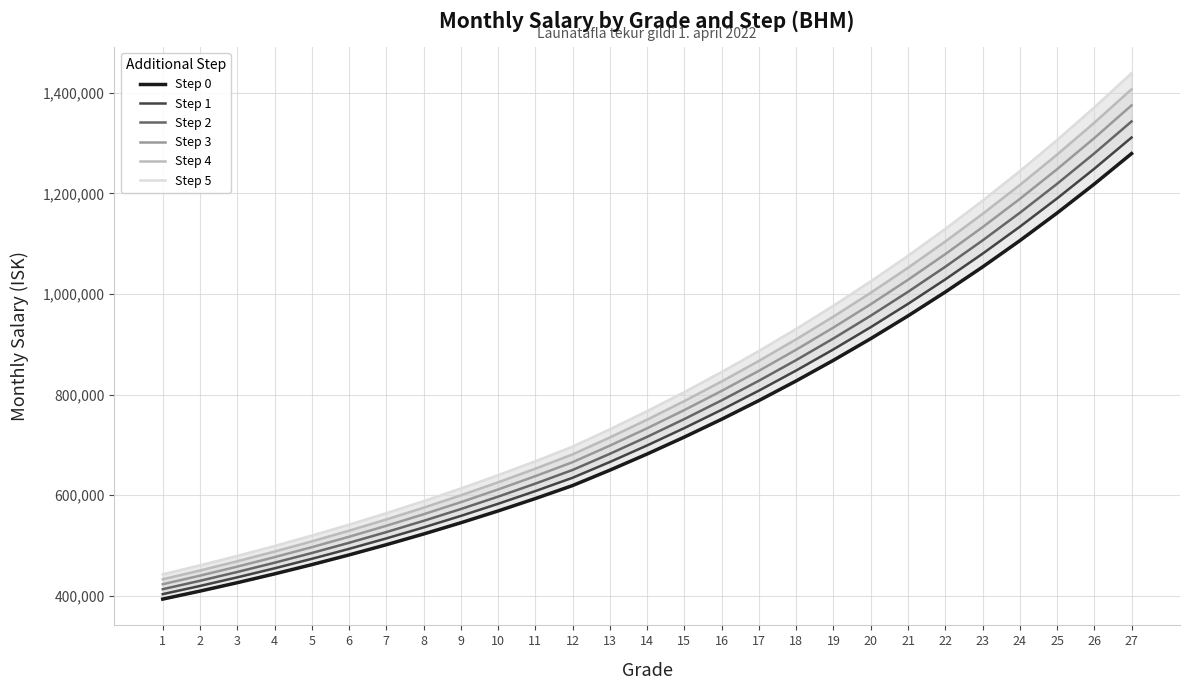

Is it true that Step 2 equals 967622 at 14?

False